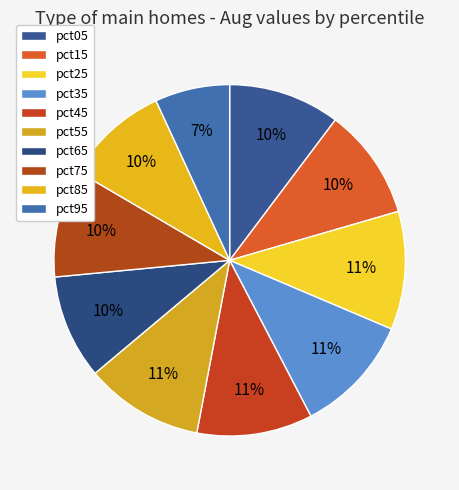

What is the largest slice in the pie chart?

pct35